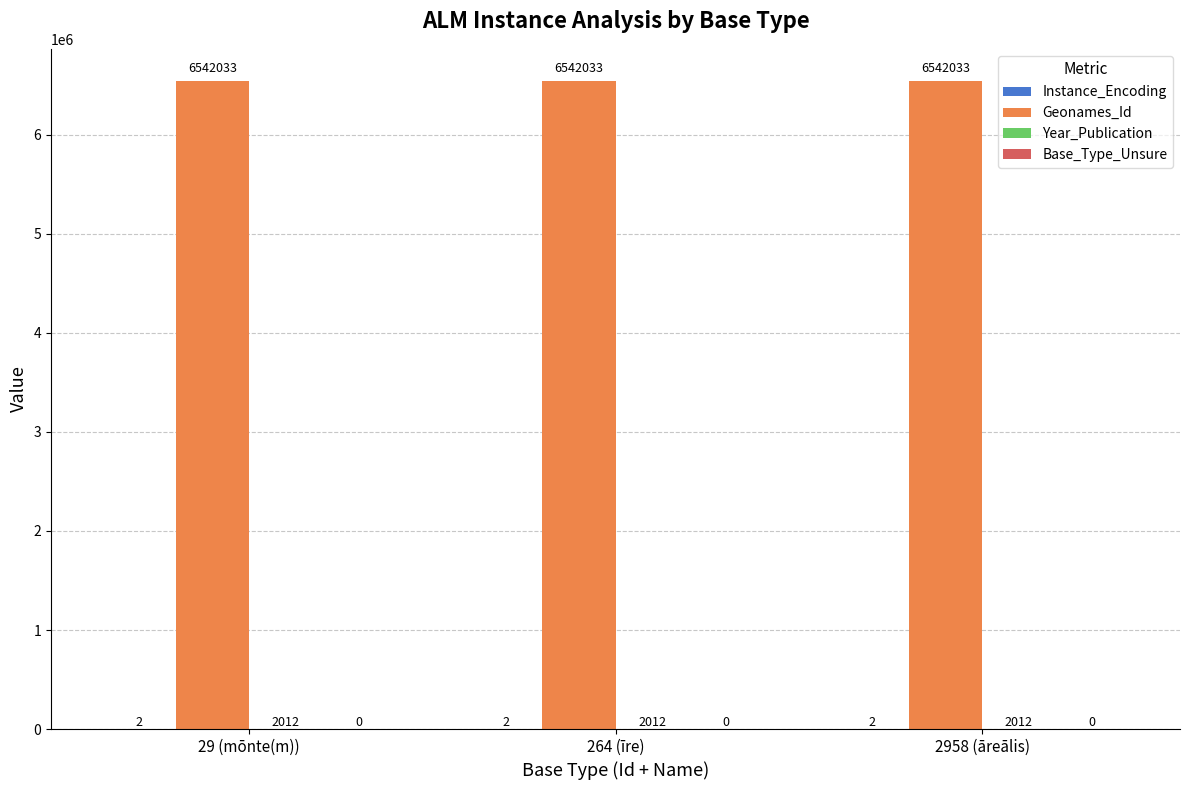

Read the Geonames_Id value at 264 (īre).

6542033